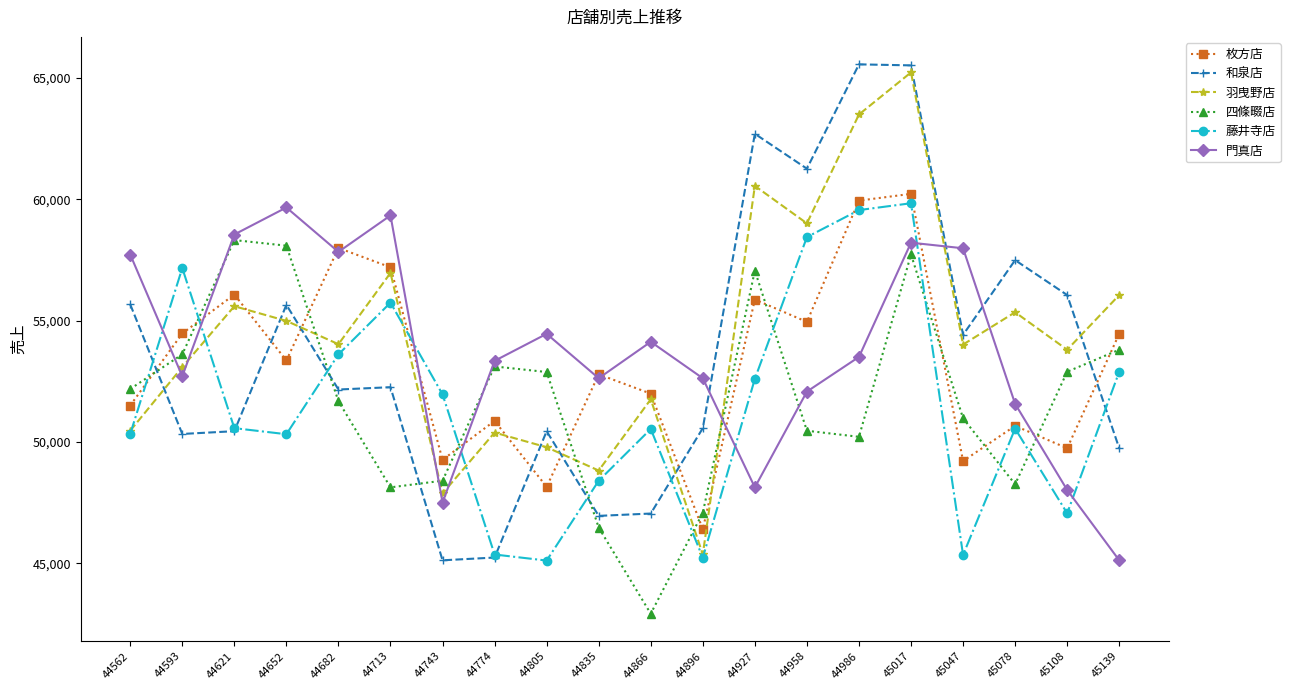

True or false: 和泉店 and 四條畷店 intersect in this chart.

True